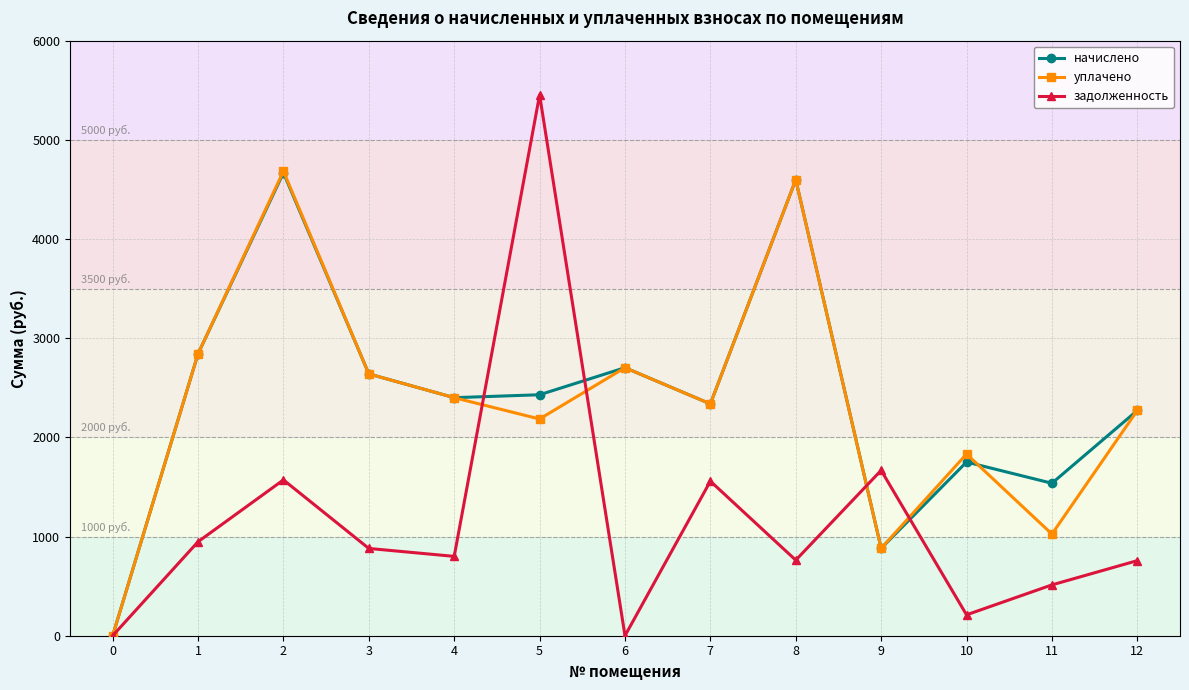

Where does the уплачено series first go above 2337?

1